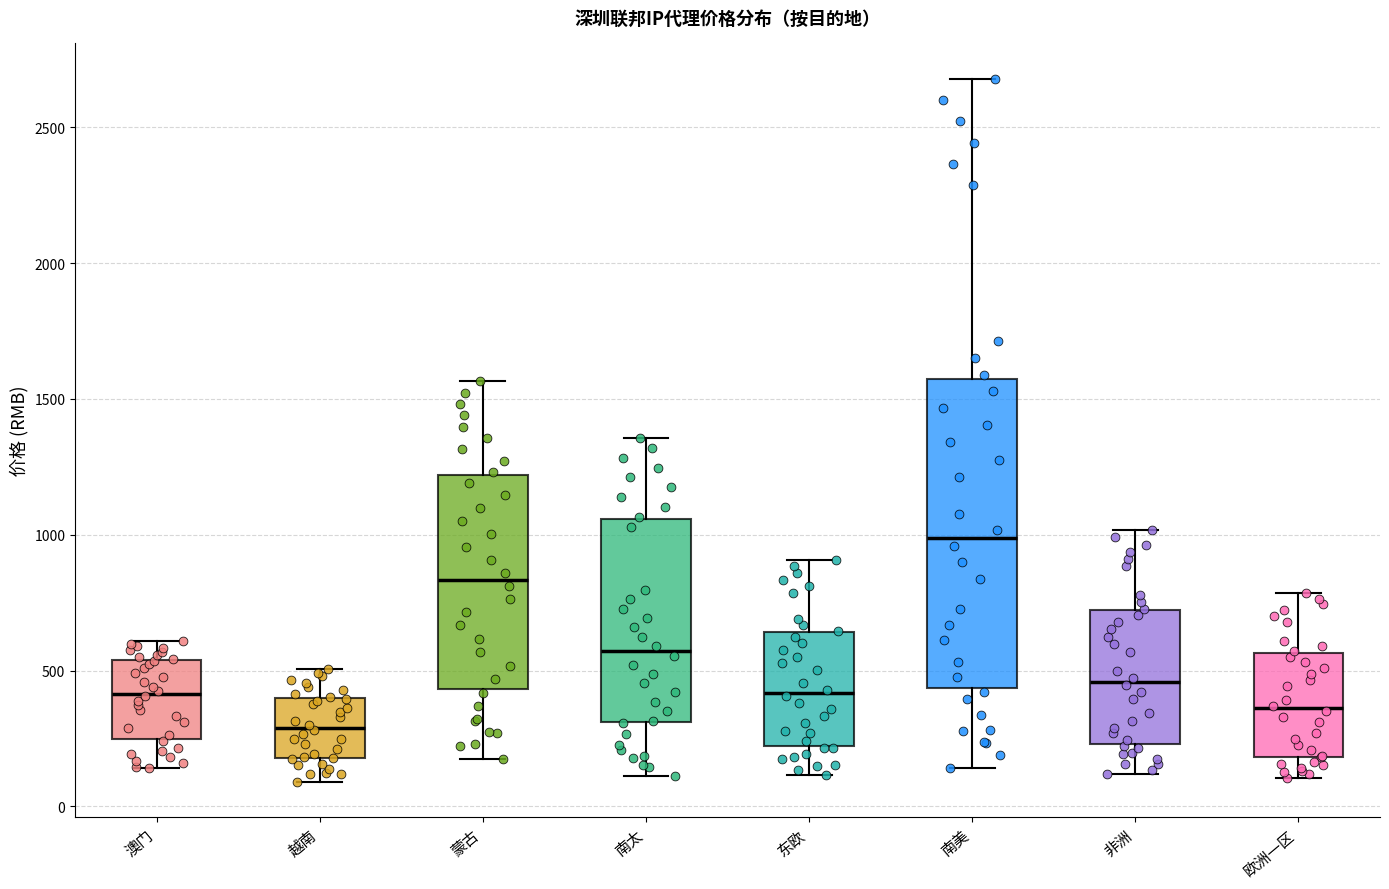

Reading left to right, read every box against the y-axis: the position of its median line, the range the box covers, and the ends of its whiskers. The values are not printed on the chart, so give them approximately, as read against the axis.

澳门: median 400, box 250 to 550, whiskers 150 to 600
越南: median 300, box 200 to 400, whiskers 100 to 500
蒙古: median 850, box 450 to 1200, whiskers 150 to 1550
南太: median 550, box 300 to 1050, whiskers 100 to 1350
东欧: median 400, box 200 to 650, whiskers 100 to 900
南美: median 1000, box 450 to 1550, whiskers 150 to 2700
非洲: median 450, box 250 to 700, whiskers 100 to 1000
欧洲一区: median 350, box 200 to 550, whiskers 100 to 800